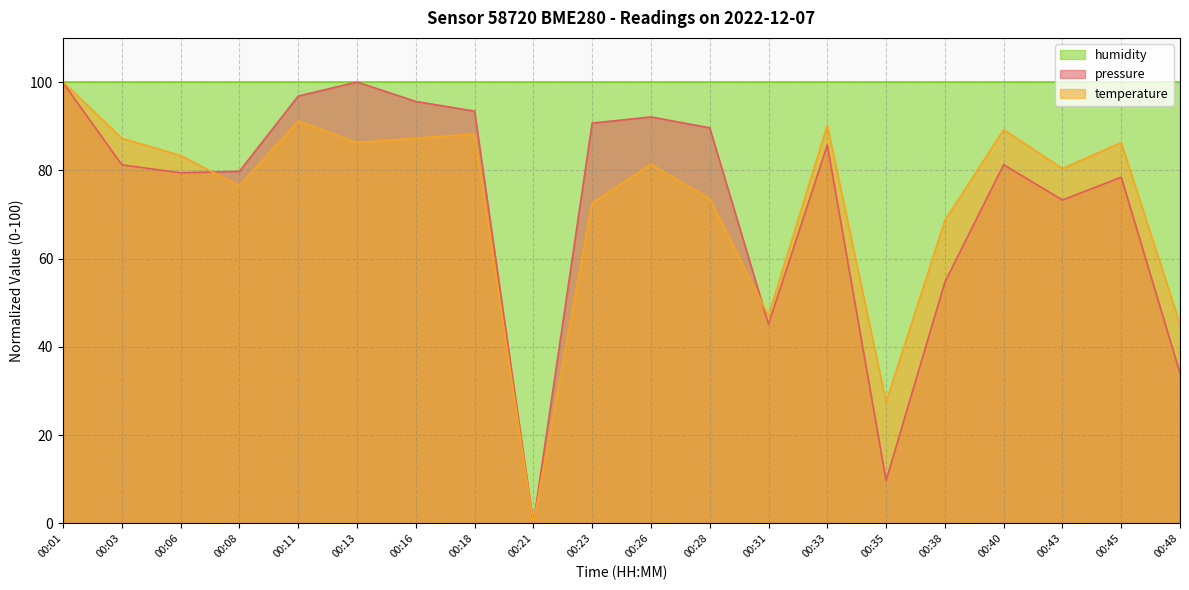

Is the value of temperature at 00:28 greater than the value of pressure at 00:48?

Yes